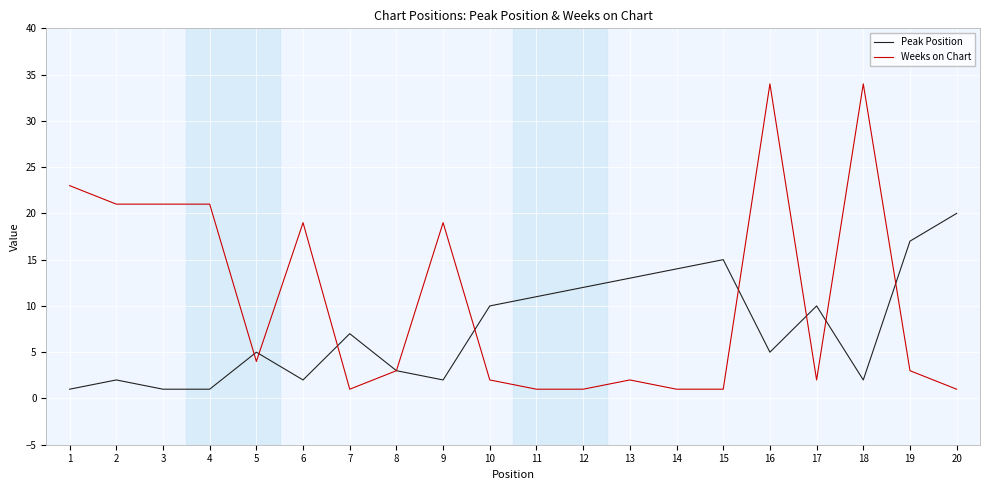

What is the difference between the highest and lowest values at 6?

17